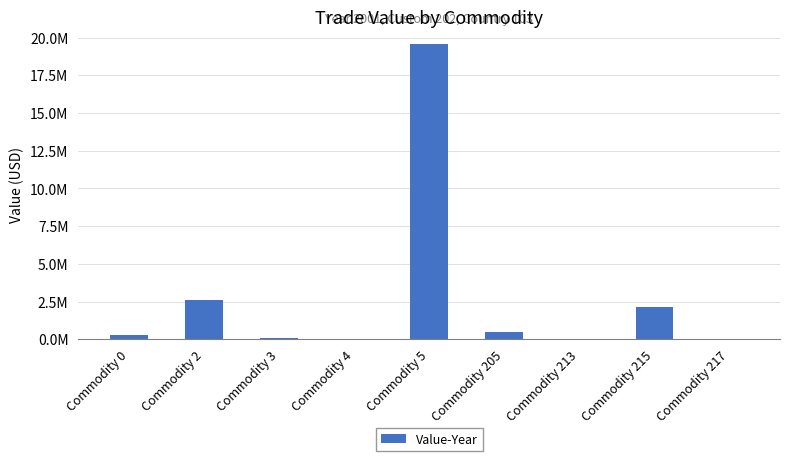

What is the sum of the values at Commodity 215 and Commodity 5?

21722590